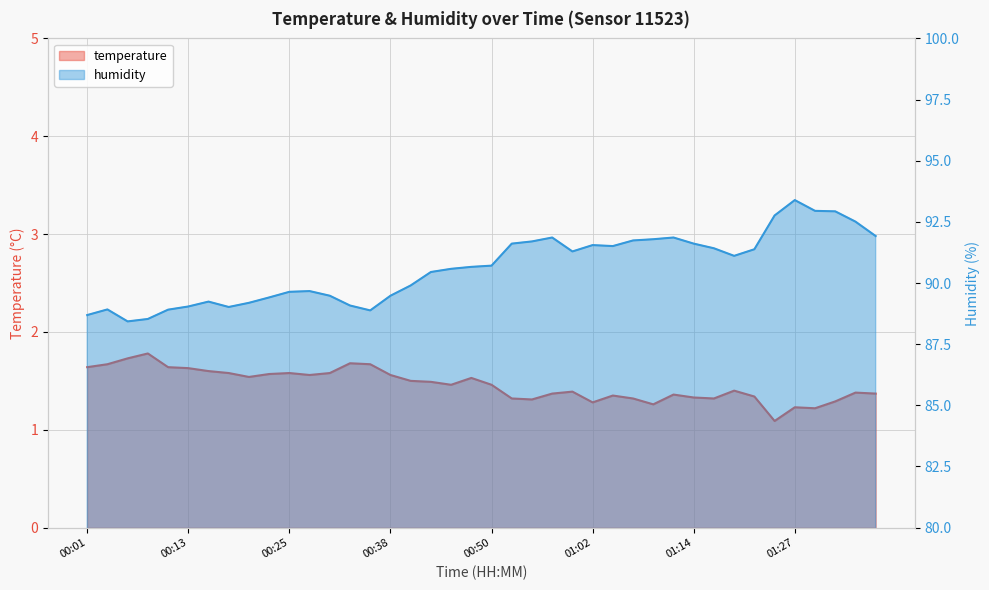

True or false: temperature has a value of 1.3 at 01:07.

True